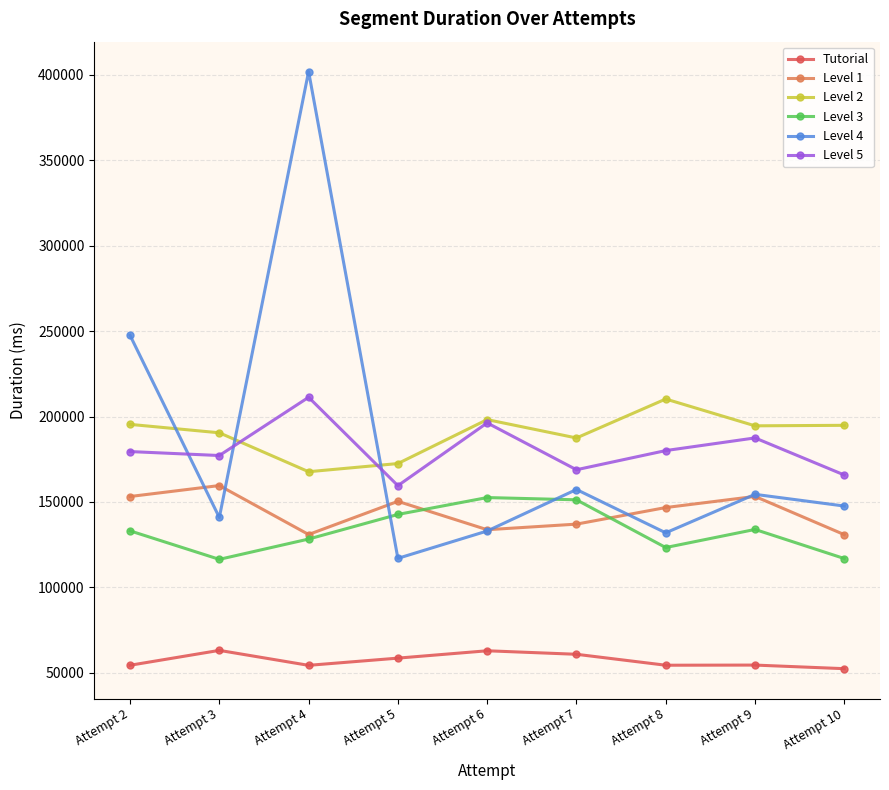

What is the smallest value displayed?

52506